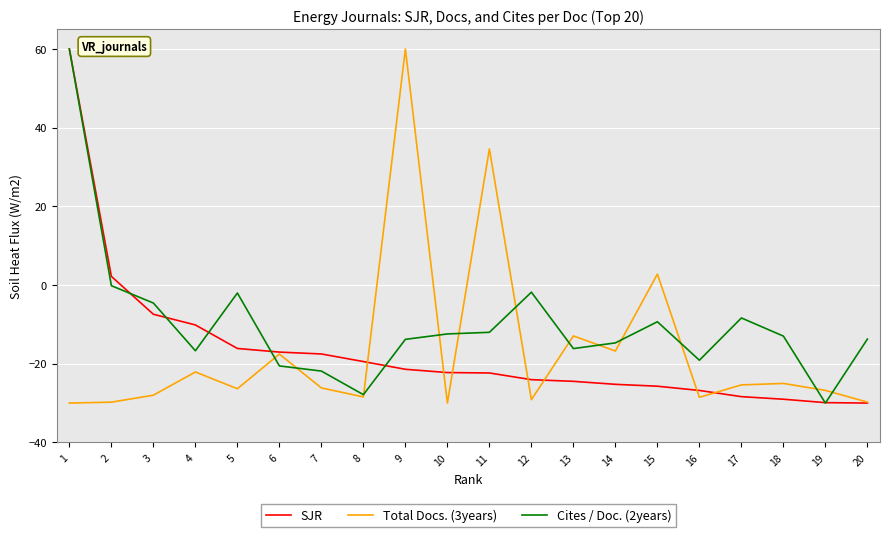

At 7, list the series in order from smallest to largest.

Total Docs. (3years), Cites / Doc. (2years), SJR